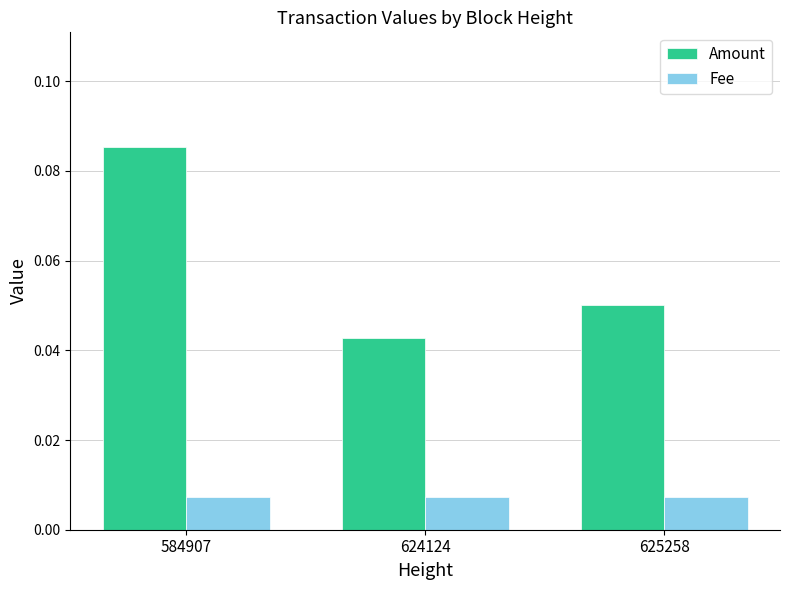

Which series has the largest range (max minus min)?

Amount